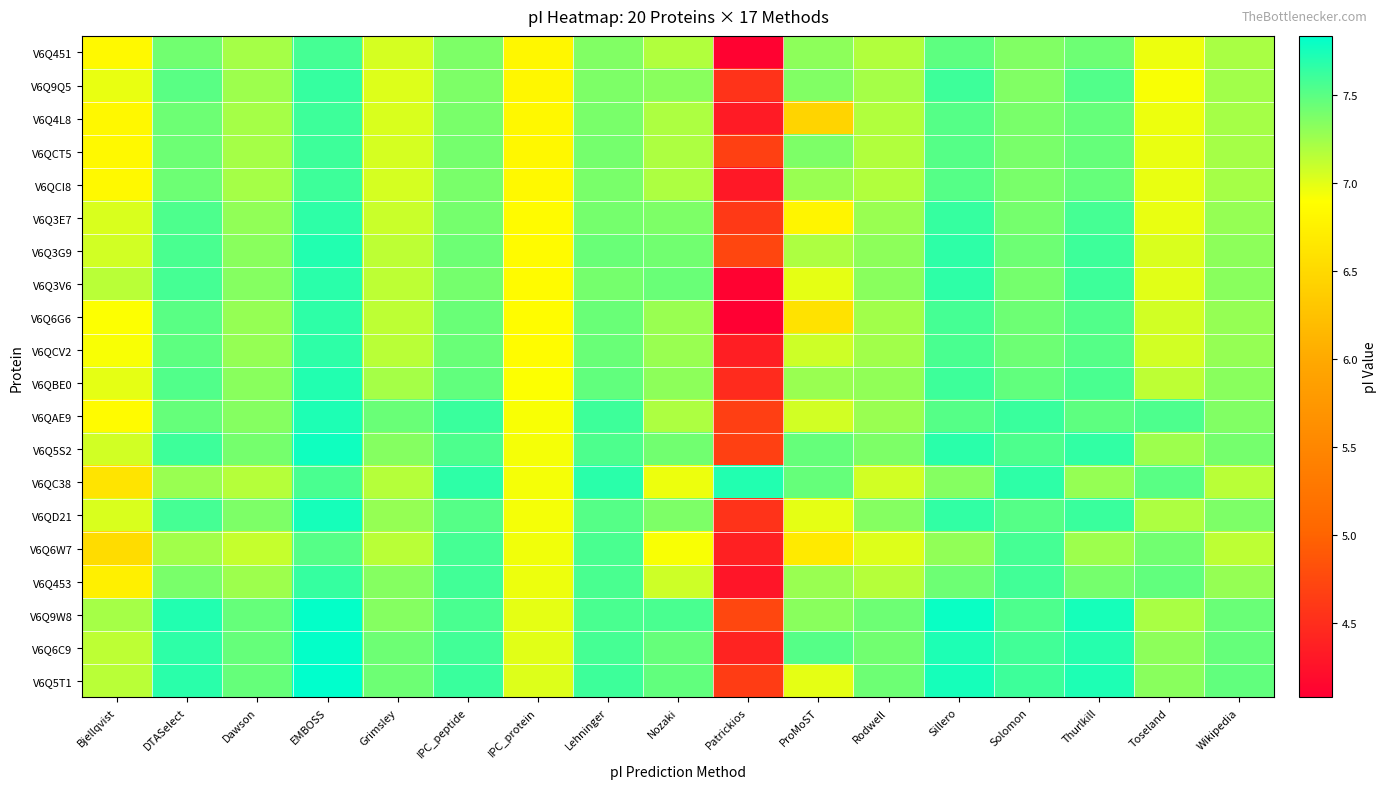

Which series changed the most between Rodwell and Toseland?

V6QC38